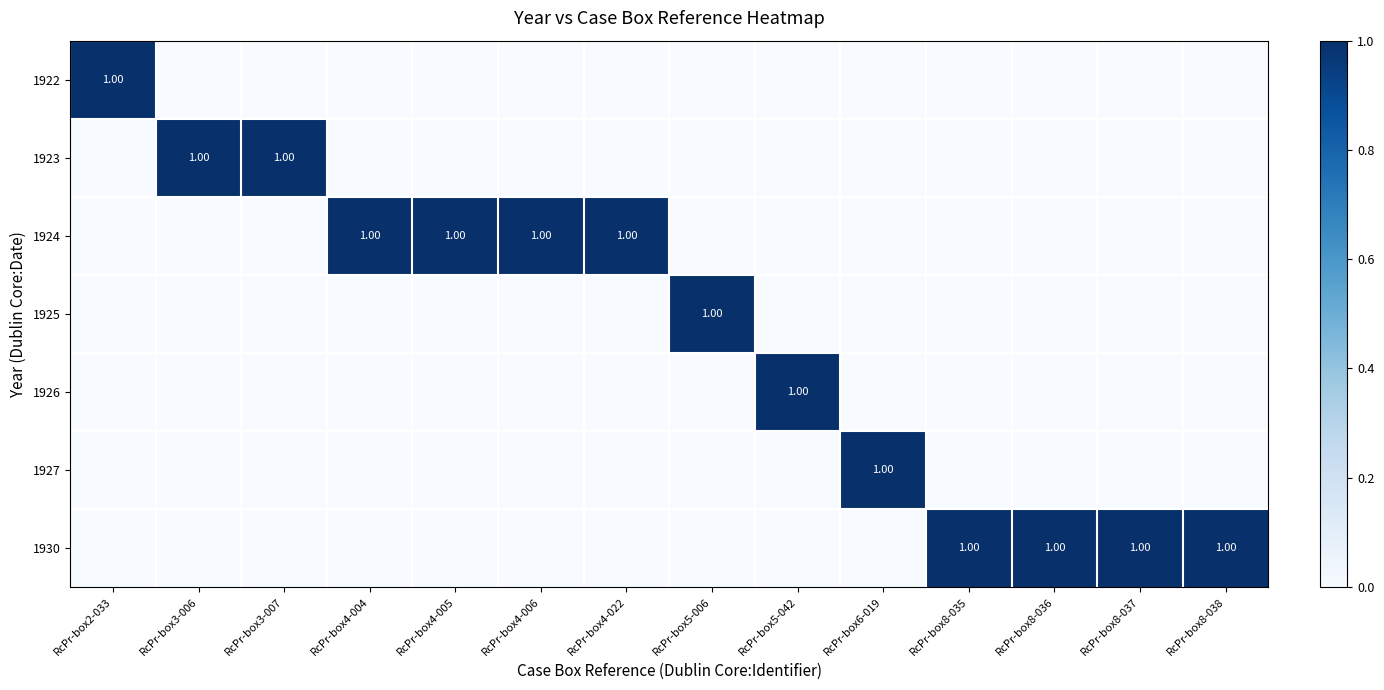

At which category is the sum across all series the highest?

RcPr-box2-033